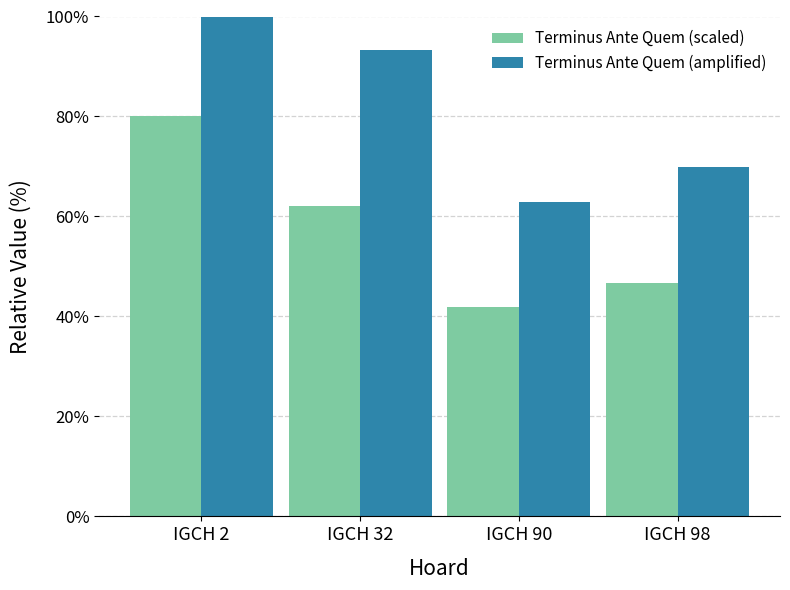

What is the lowest value of the Terminus Ante Quem (scaled) series?

41.9